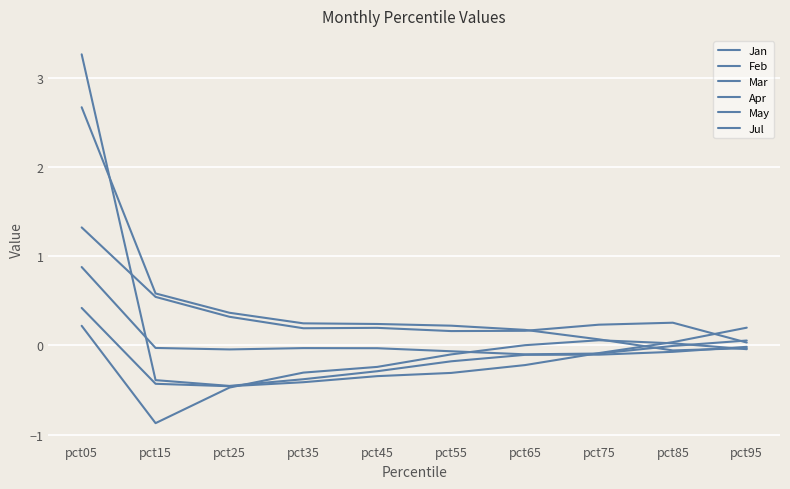

After their last crossing, which series has the higher values: Jan or Mar?

Jan